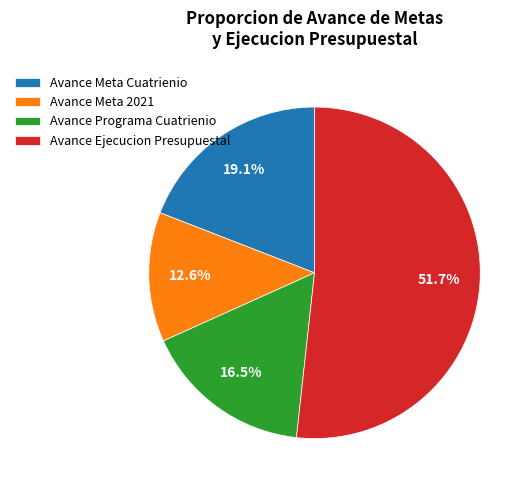

Is there any slice that represents more than half of the pie?

Yes